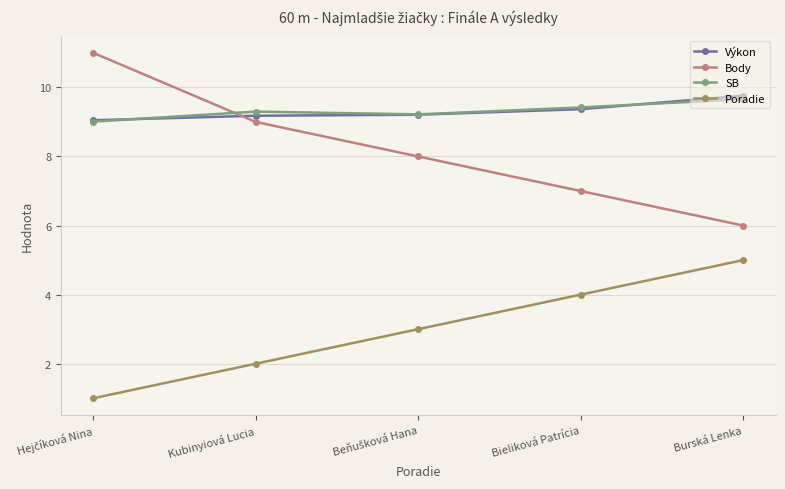

Which series has the largest range (max minus min)?

Body